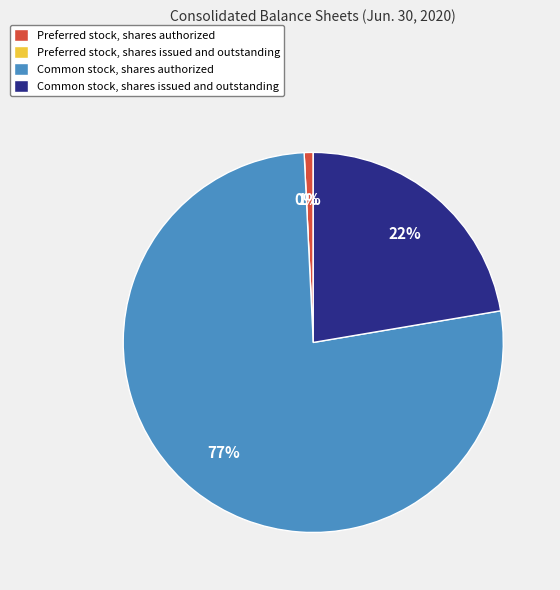

Does Common stock, shares issued and outstanding account for over 50% of the chart?

No